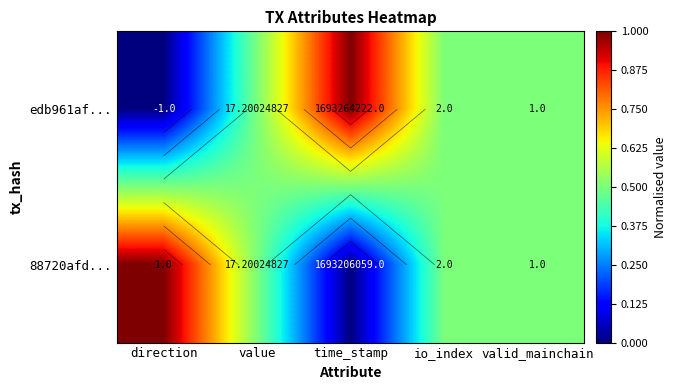

How many positive values does the 88720afd... series have?

4